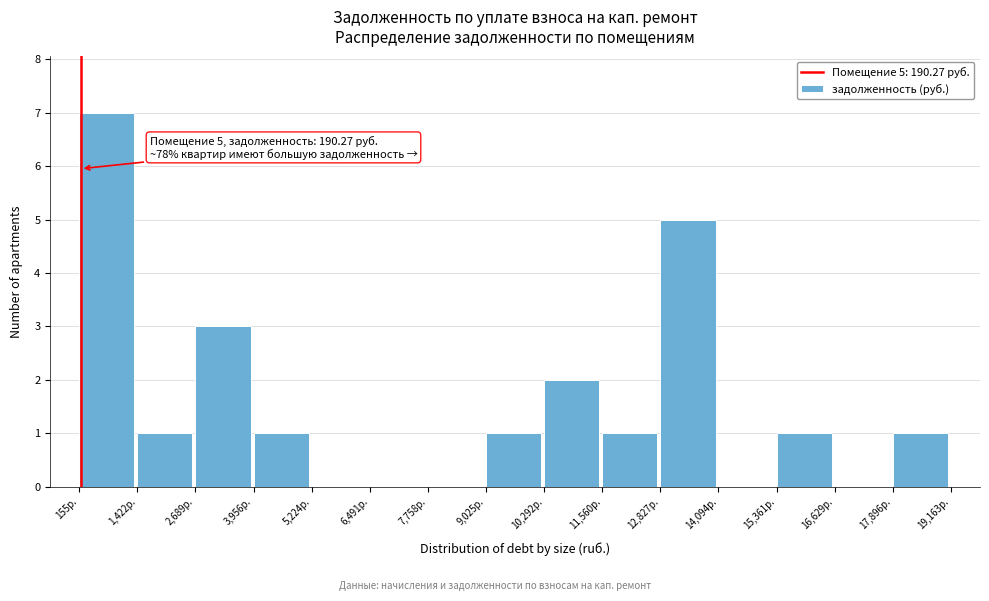

Over which range of the x-axis is the bar tallest?

200 to 1400